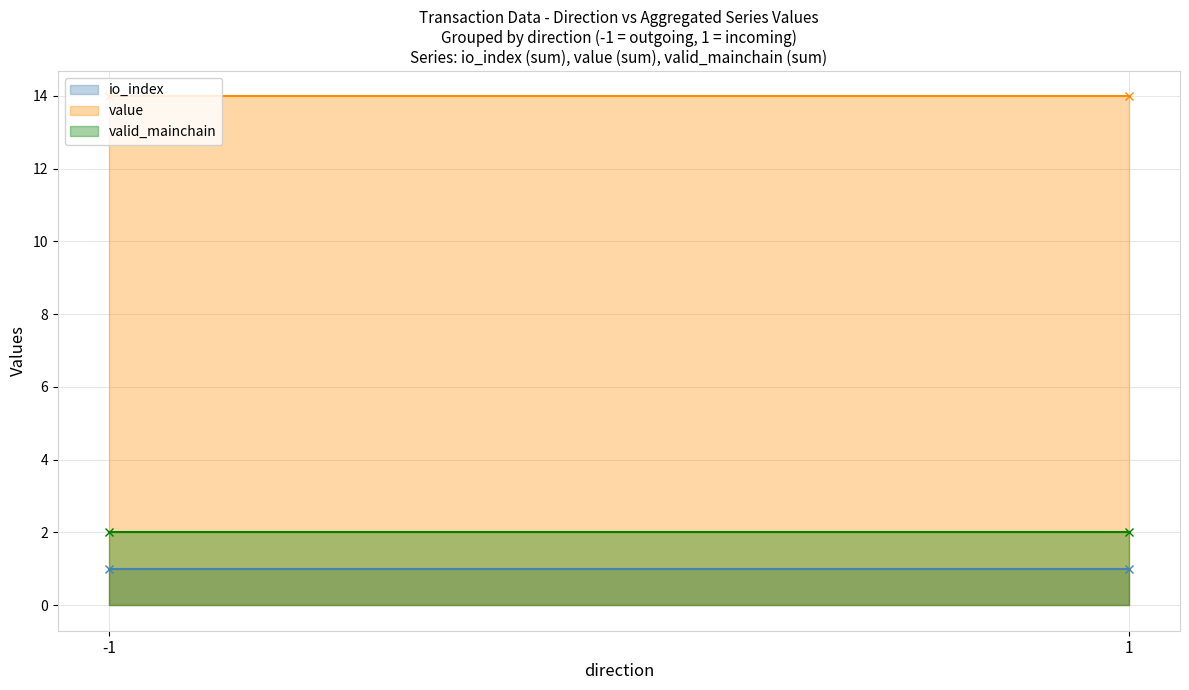

List the series in order of their peak value, highest first.

value, valid_mainchain, io_index